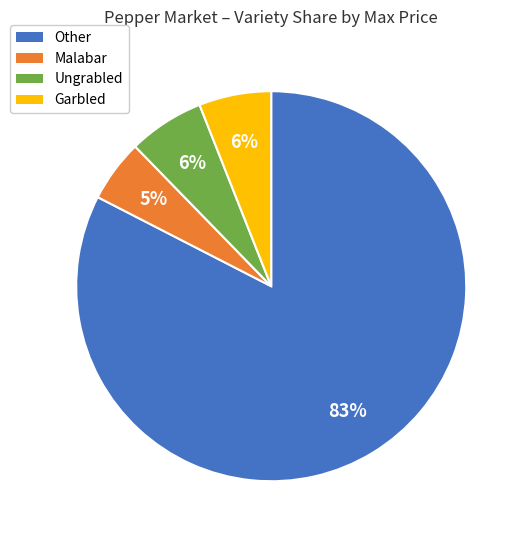

Does Malabar represent more than half of the total?

No